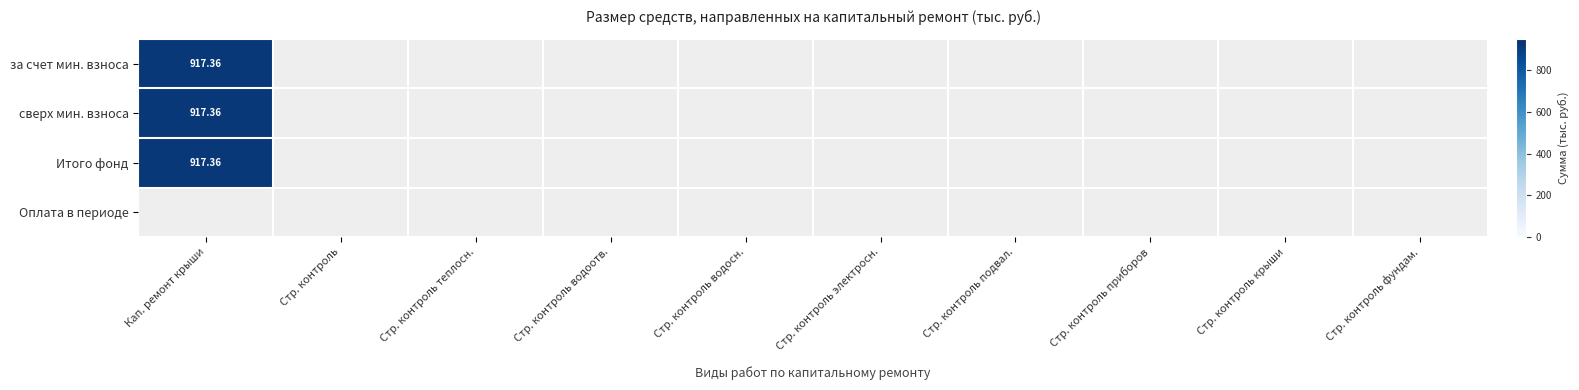

Reading left to right, transcribe all the data shown in this chart.

Капитальный ремонт крыши(кровли): 0=917.4	1=917.4	2=917.4	3=0.0
Строительный контроль: 0=0.0	1=0.0	2=0.0	3=0.0
Строительный контроль теплоснабжения: 0=0.0	1=0.0	2=0.0	3=0.0
Строительный контроль водоотведения: 0=0.0	1=0.0	2=0.0	3=0.0
Строительный контроль водоснабжения: 0=0.0	1=0.0	2=0.0	3=0.0
Строительный контроль электроснабжения: 0=0.0	1=0.0	2=0.0	3=0.0
Строительный контроль подвальных помещений: 0=0.0	1=0.0	2=0.0	3=0.0
Строительный контроль приборов учета тепла: 0=0.0	1=0.0	2=0.0	3=0.0
Строительный контроль крыши: 0=0.0	1=0.0	2=0.0	3=0.0
Строительный контроль фундамента: 0=0.0	1=0.0	2=0.0	3=0.0